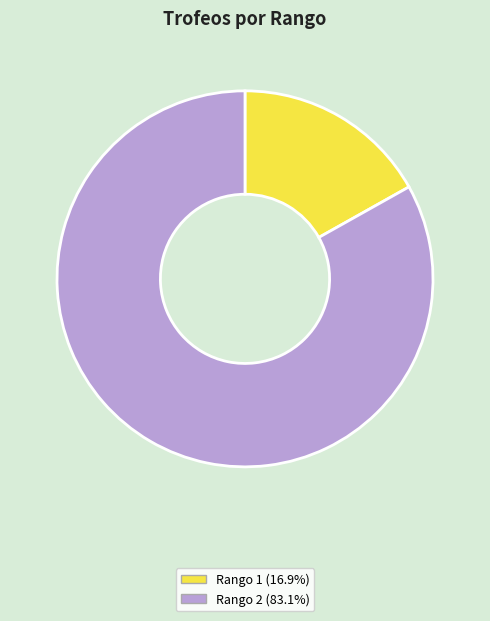

Is there any slice that represents more than half of the pie?

Yes